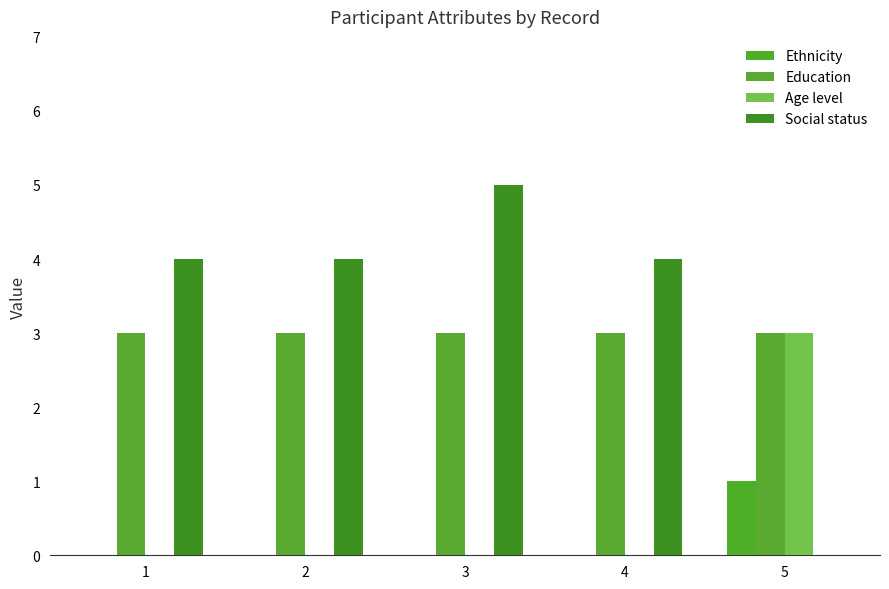

The value of Social status at 1 is 4. True or false?

True